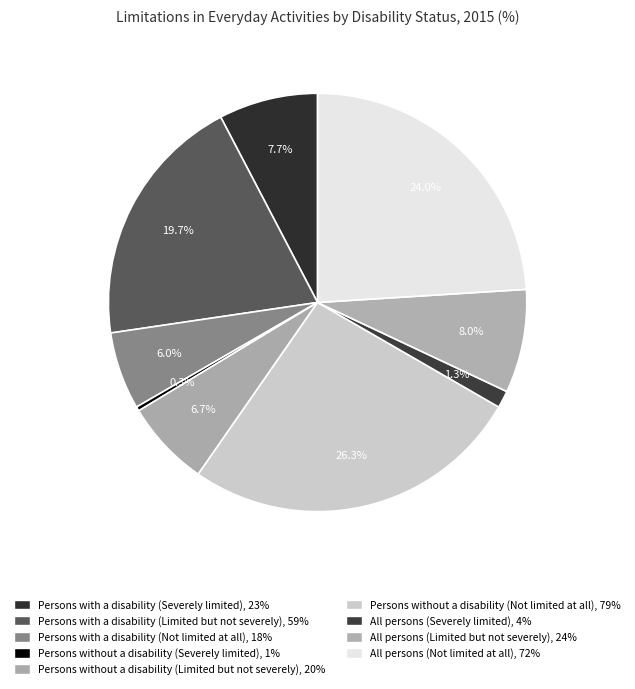

Is there any slice that represents more than half of the pie?

No